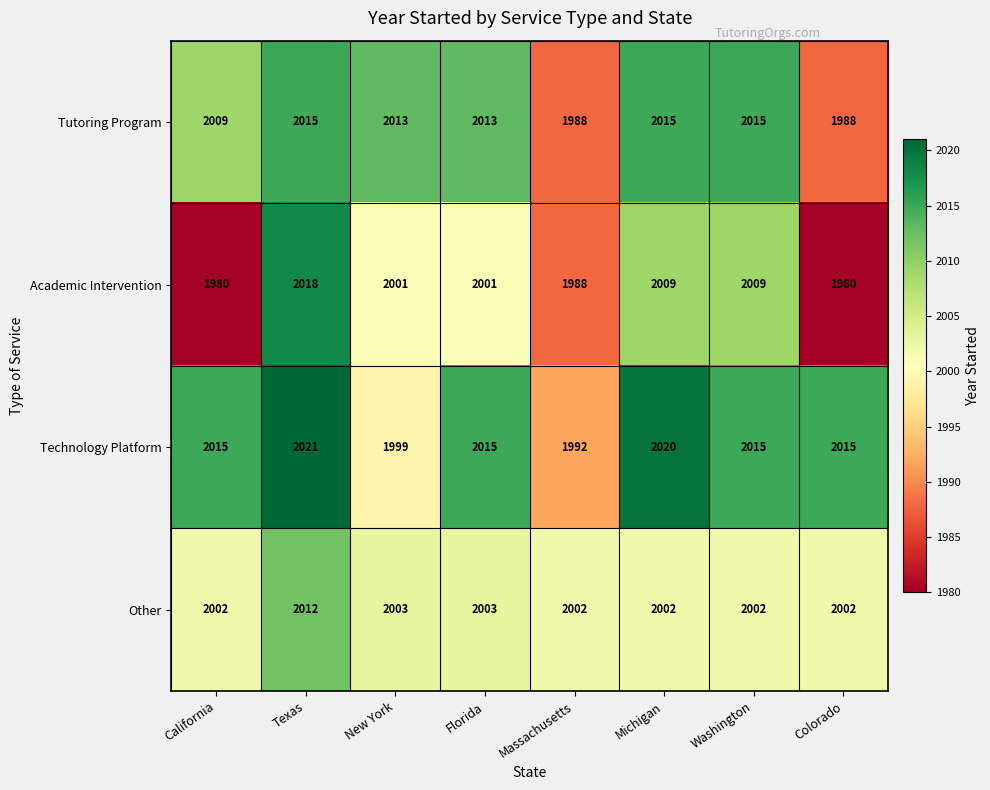

List the series in order of their overall mean, lowest first.

Academic Intervention, Other, Tutoring Program, Technology Platform